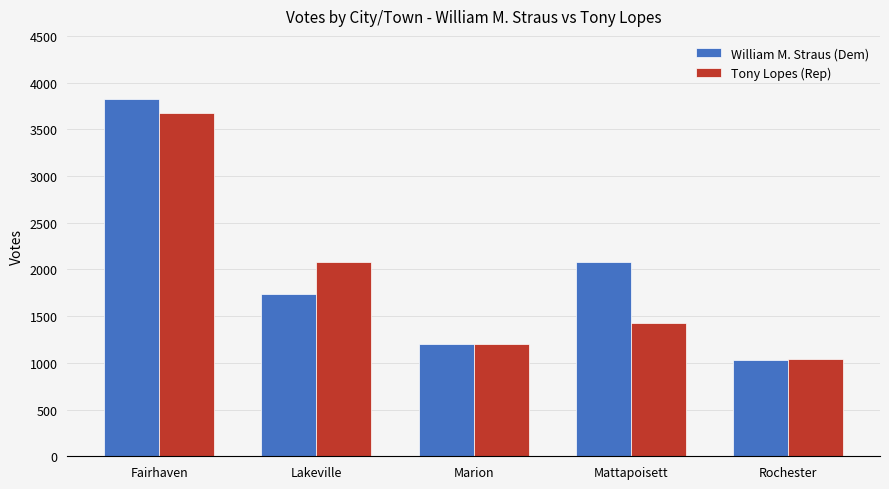

What is the average value of the Tony Lopes (Rep) series?

1885